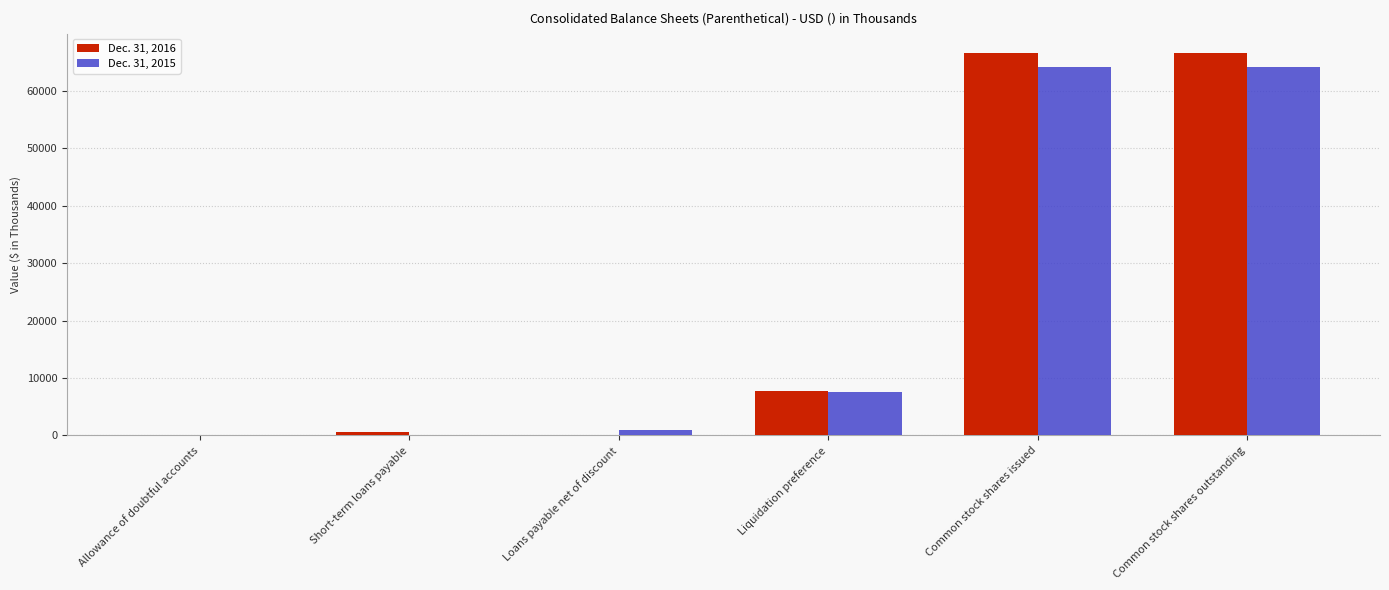

How many groups of bars are there?

6